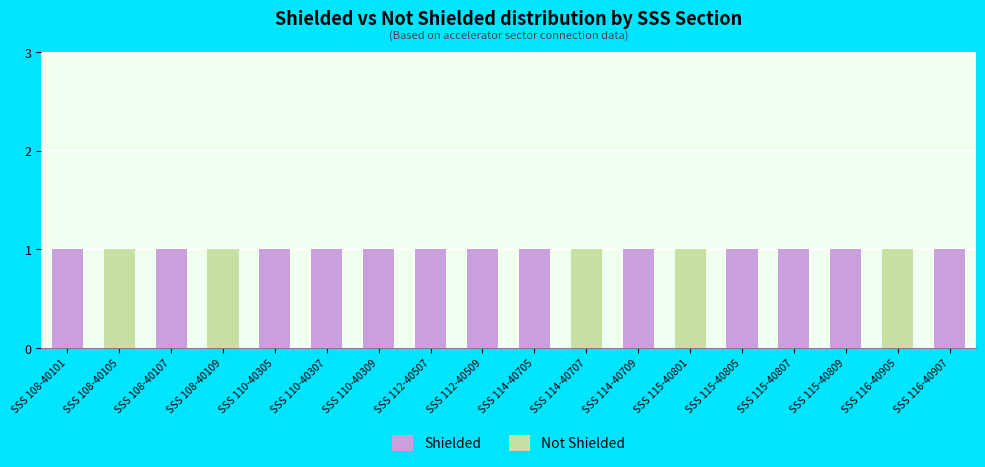

What is the sum of all Shielded values?

13